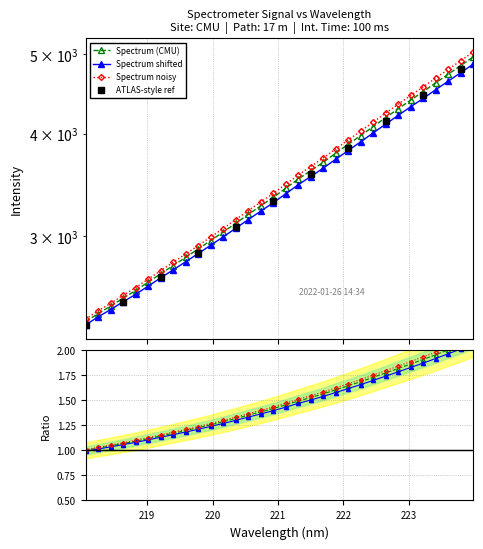

What is the average value?

3486.8